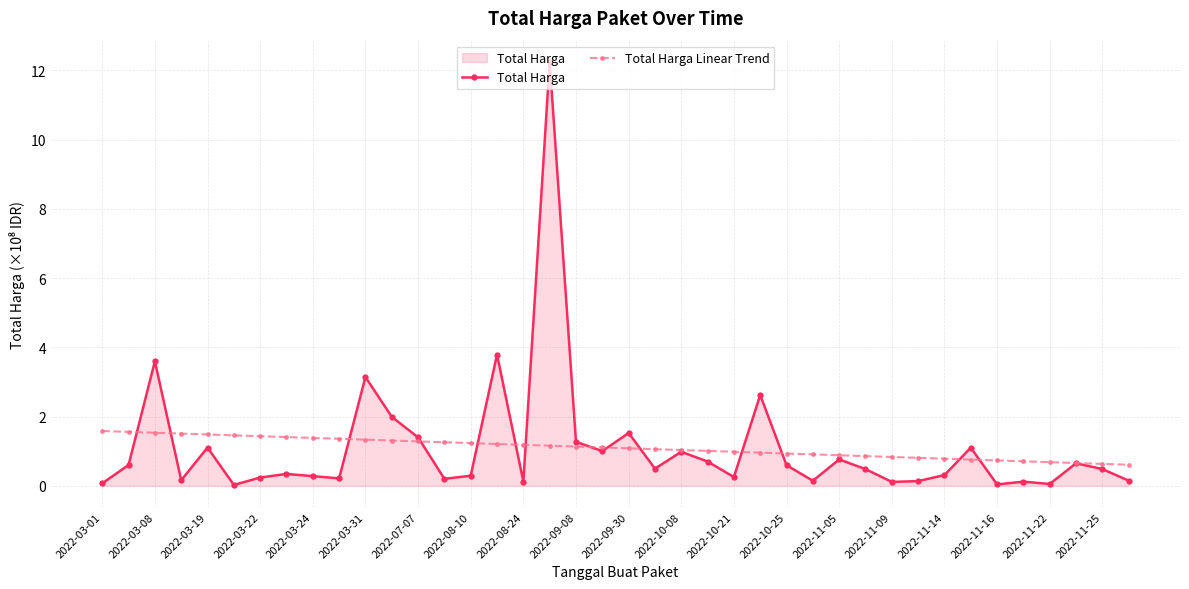

List the series in order of their peak value, lowest first.

Total Harga Linear Trend, Total Harga